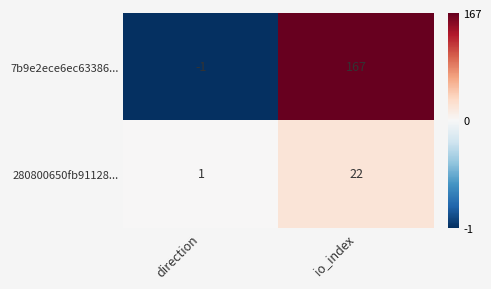

How many values in the 280800650fb91128... series are below 22?

1